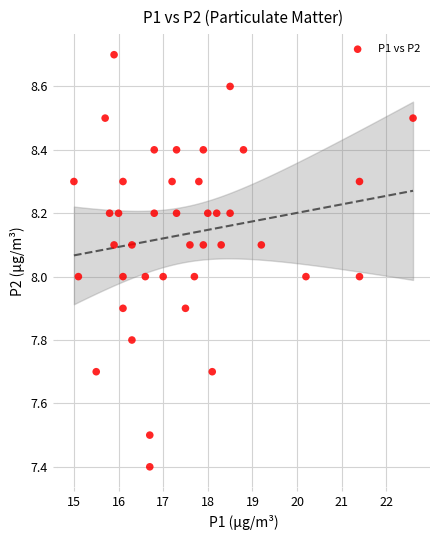

What is the range of X values (max minus min)?

7.6